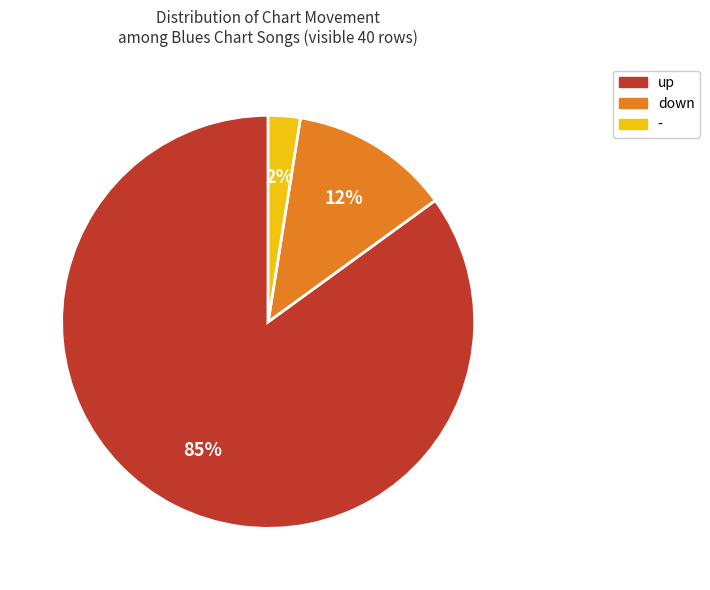

How many slices are in this pie chart?

3